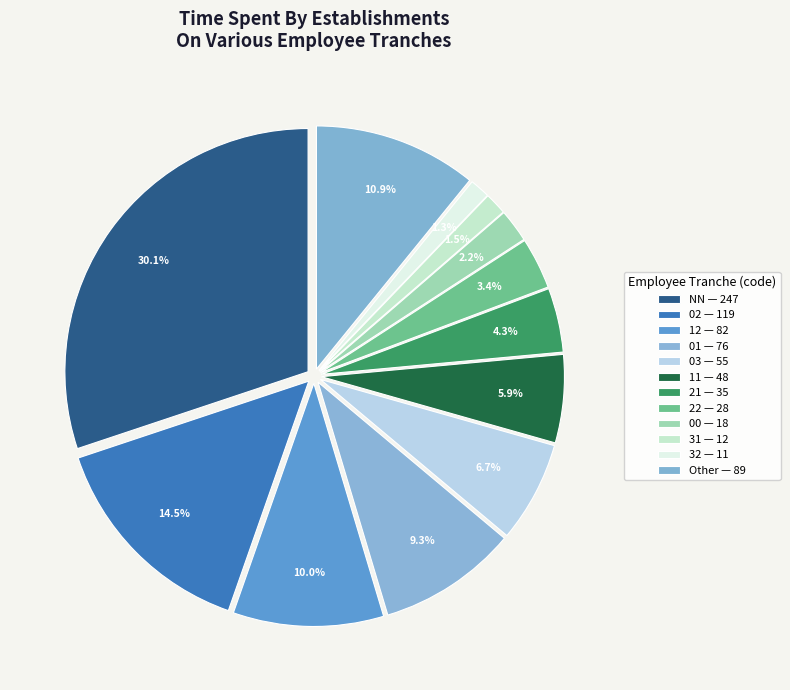

To the nearest percent, what percentage of the pie is 11?

6%